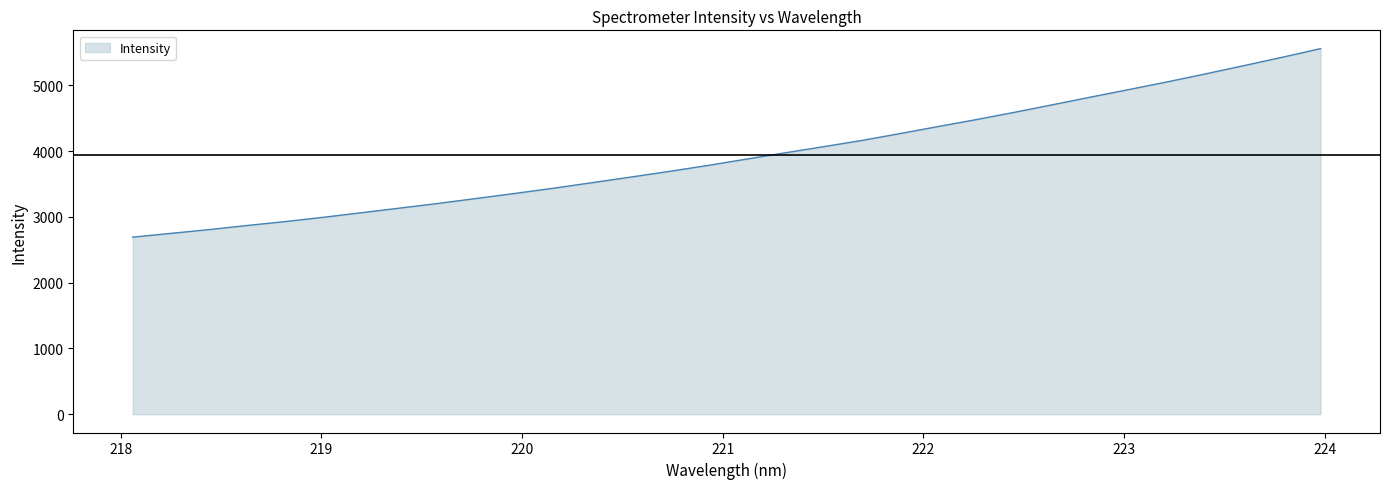

What is the smallest value displayed?

2691.6